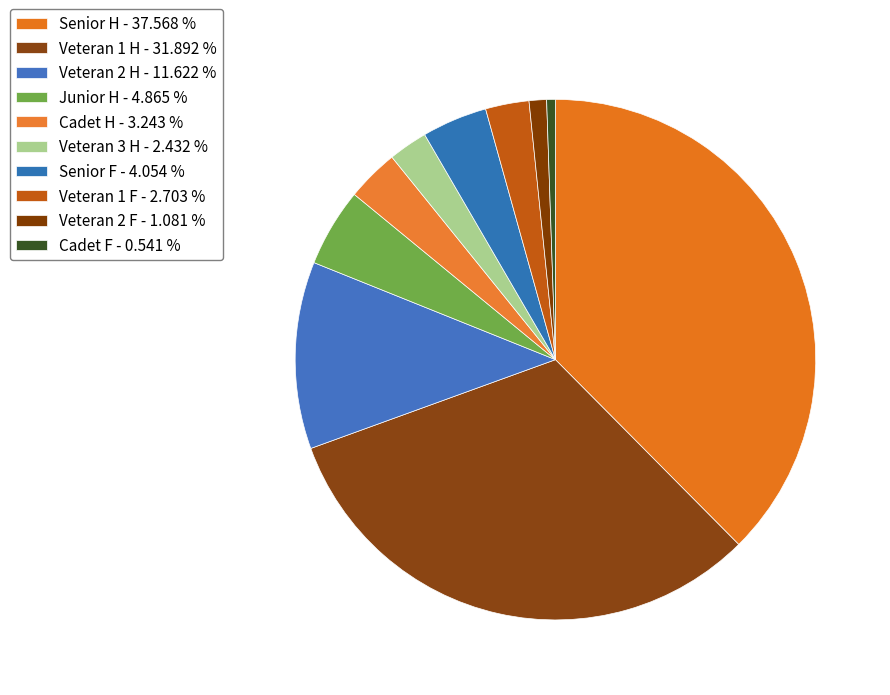

True or false: Veteran 2 H accounts for 12% of the total.

True